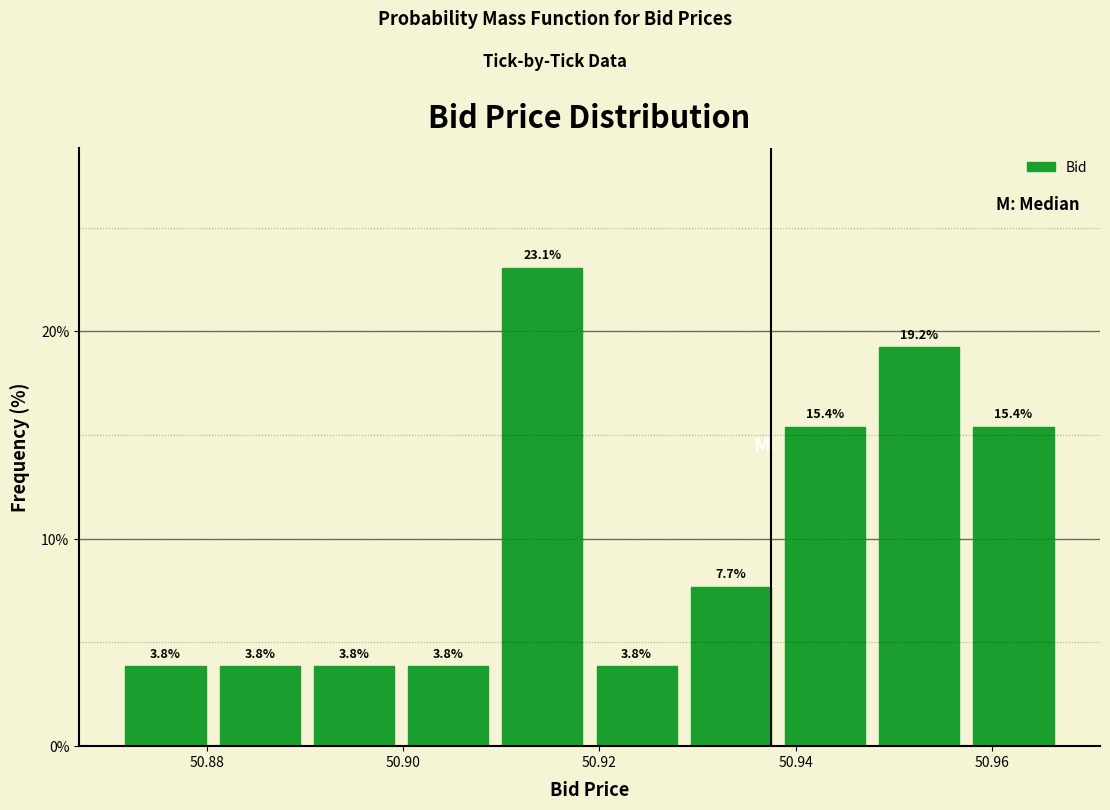

Which range on the x-axis has the tallest bar?

50.910 to 50.920